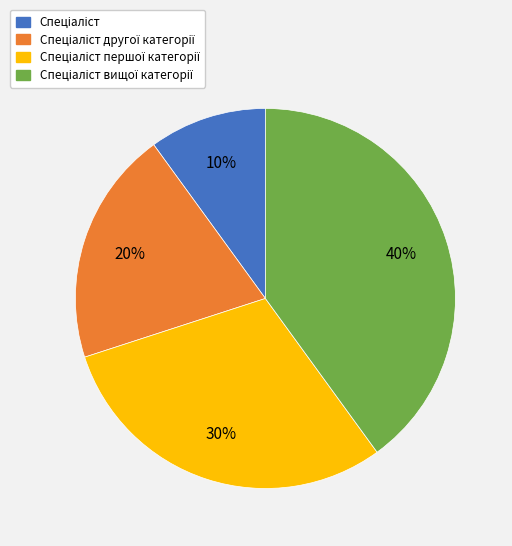

To the nearest percent, what is the average slice percentage?

25%